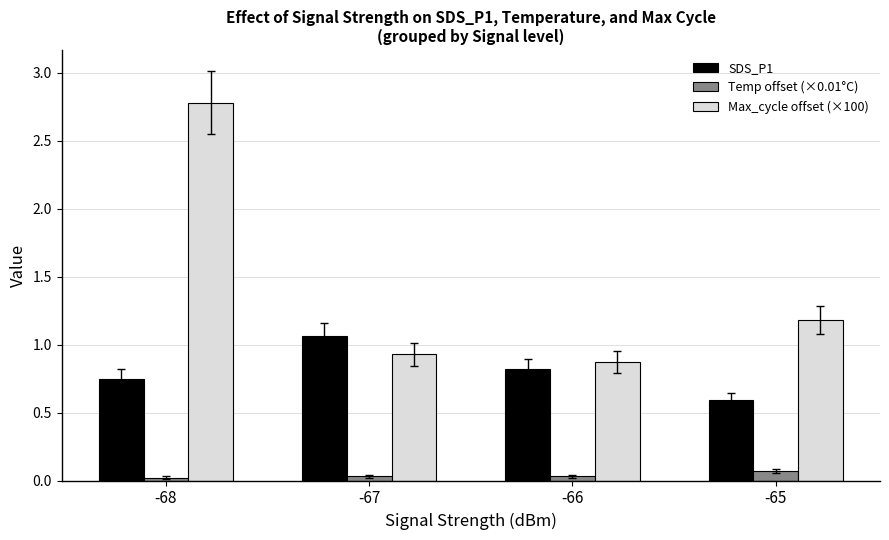

List the series in order of their peak value, highest first.

Max_cycle offset (×100), SDS_P1, Temp offset (×0.01°C)